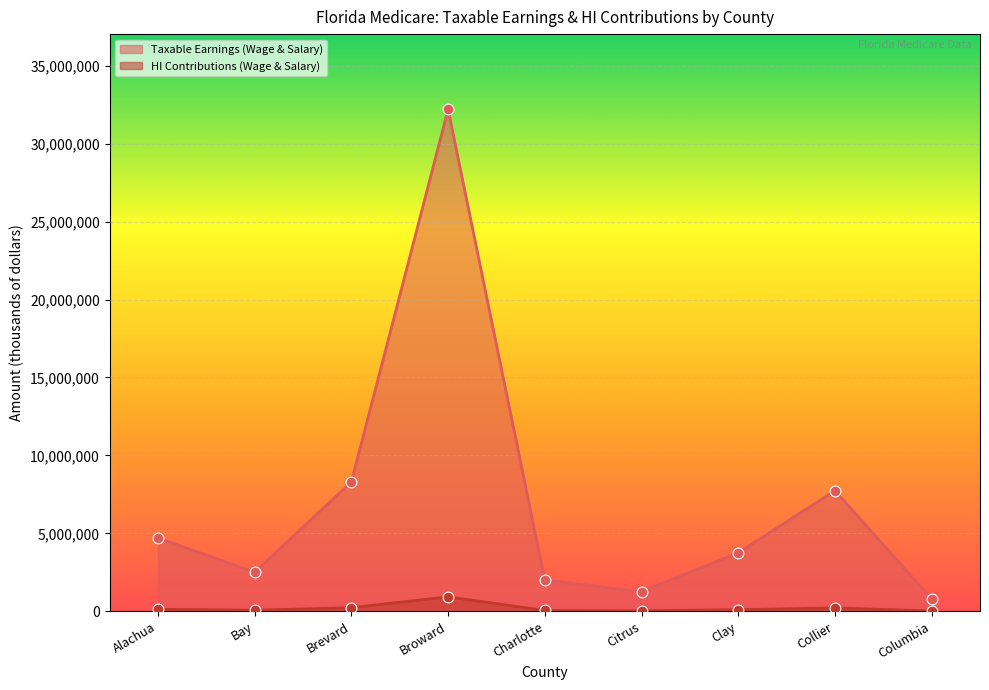

Which series reaches the minimum Y coordinate?

HI Contributions (Wage & Salary)